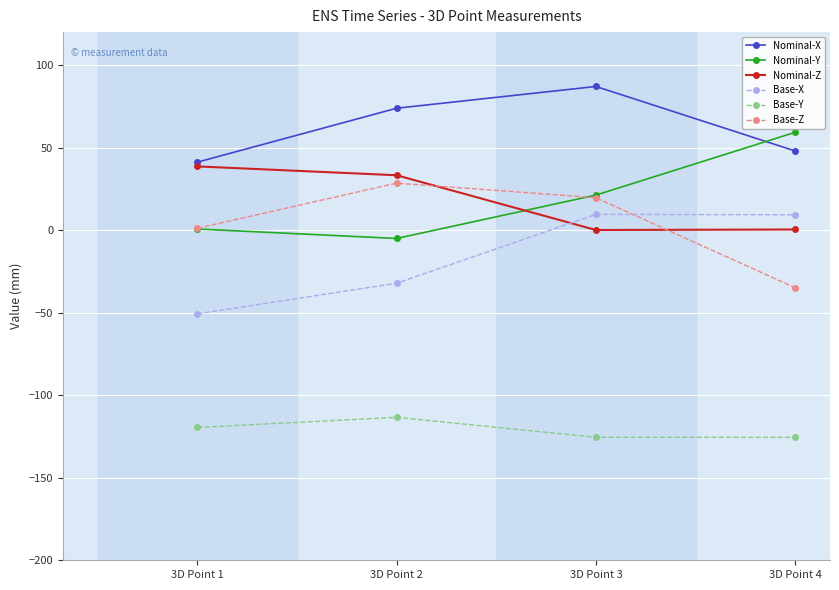

At which label is Nominal-X closest to 64?

3D Point 2